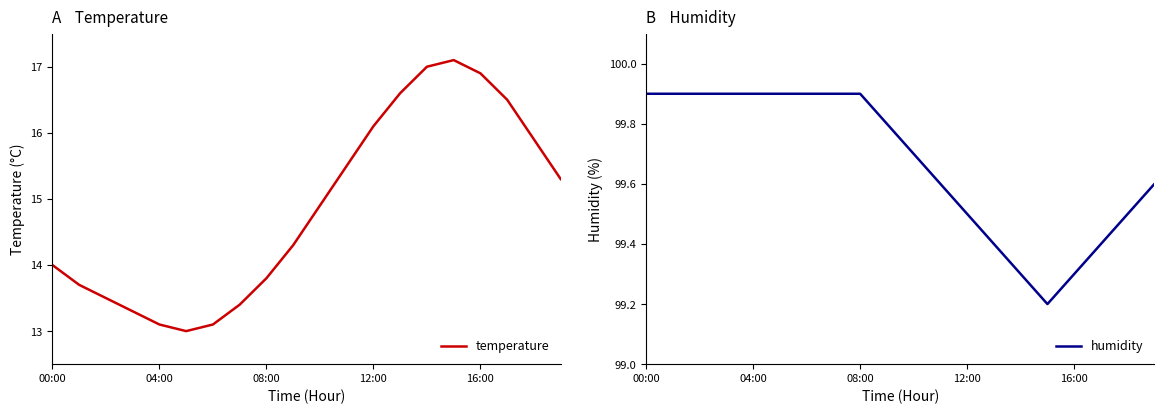

What are all the series names shown in the legend?

temperature, humidity